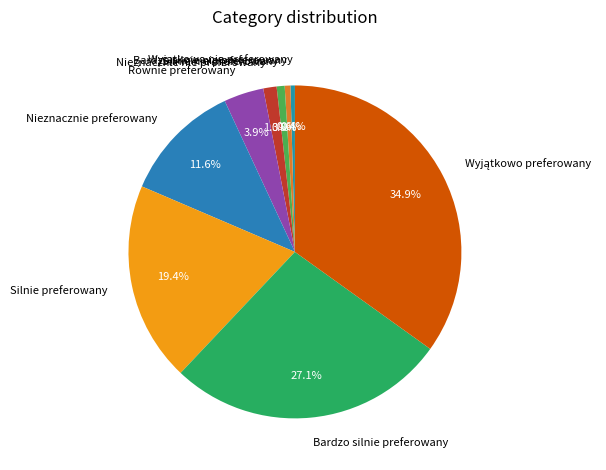

What percentage is the Nieznacznie nie preferowany slice, to the nearest percent?

1%